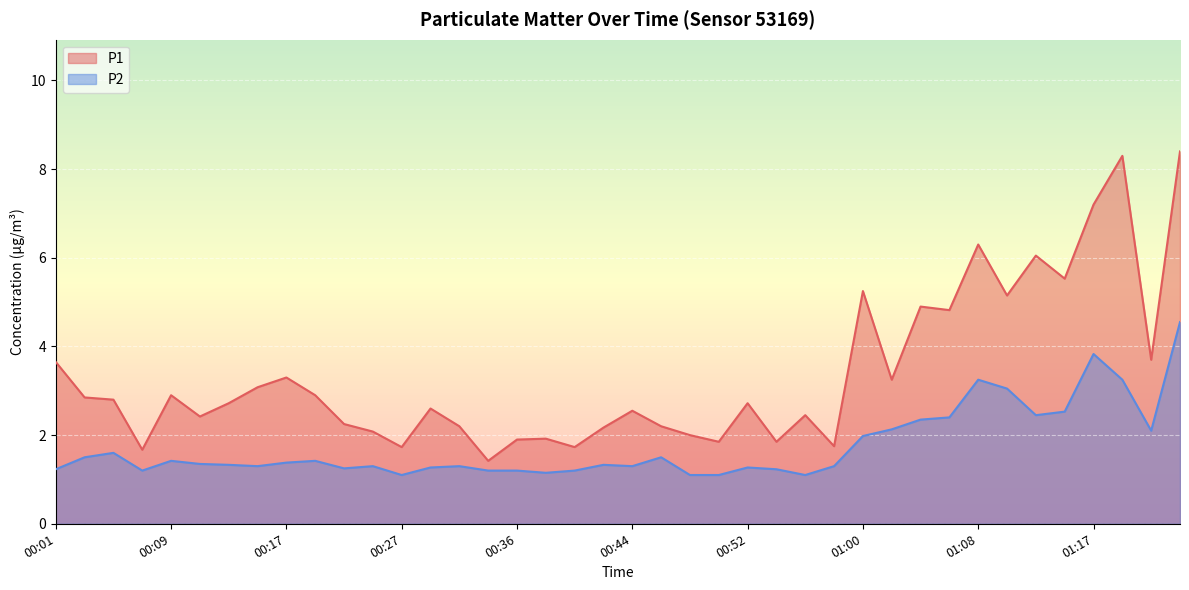

At how many categories does at least one series exceed 6?

5